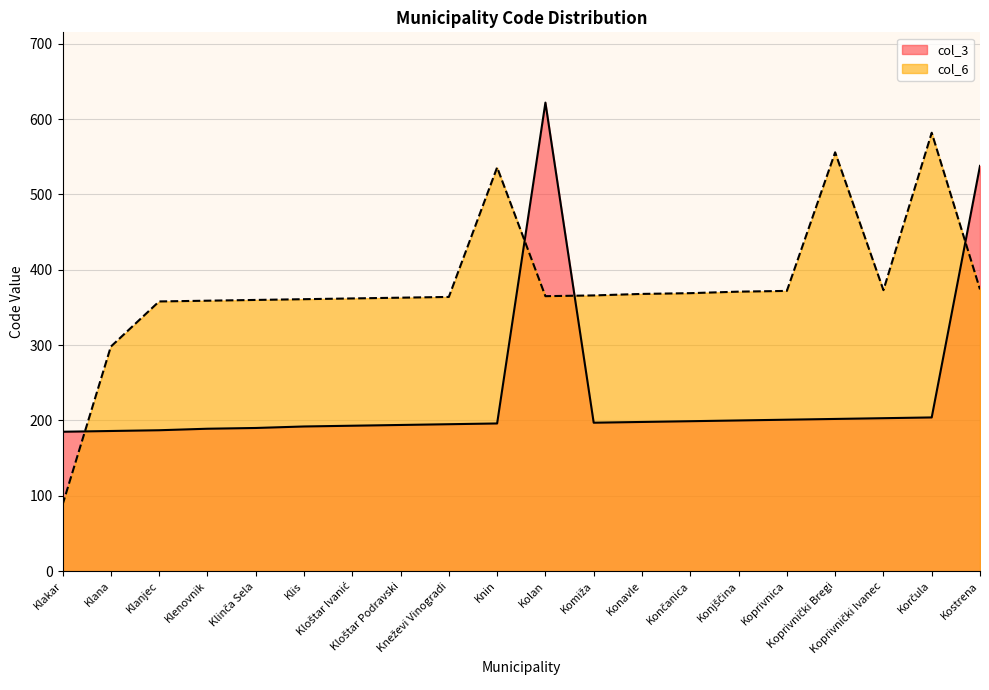

After their last crossing, which series has the higher values: col_6 or col_3?

col_3